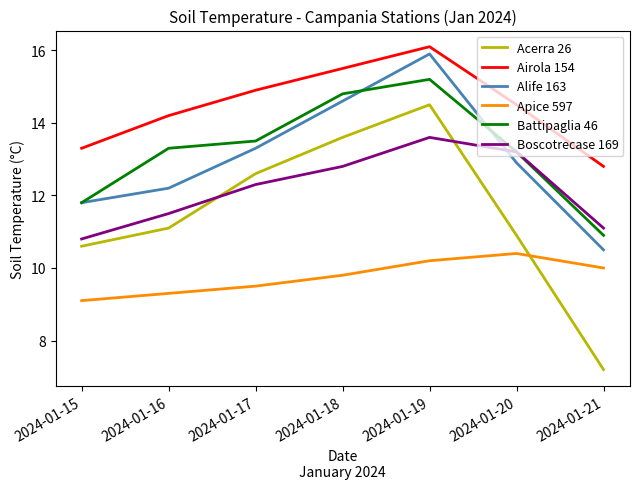

How many distinct data groups are displayed?

6